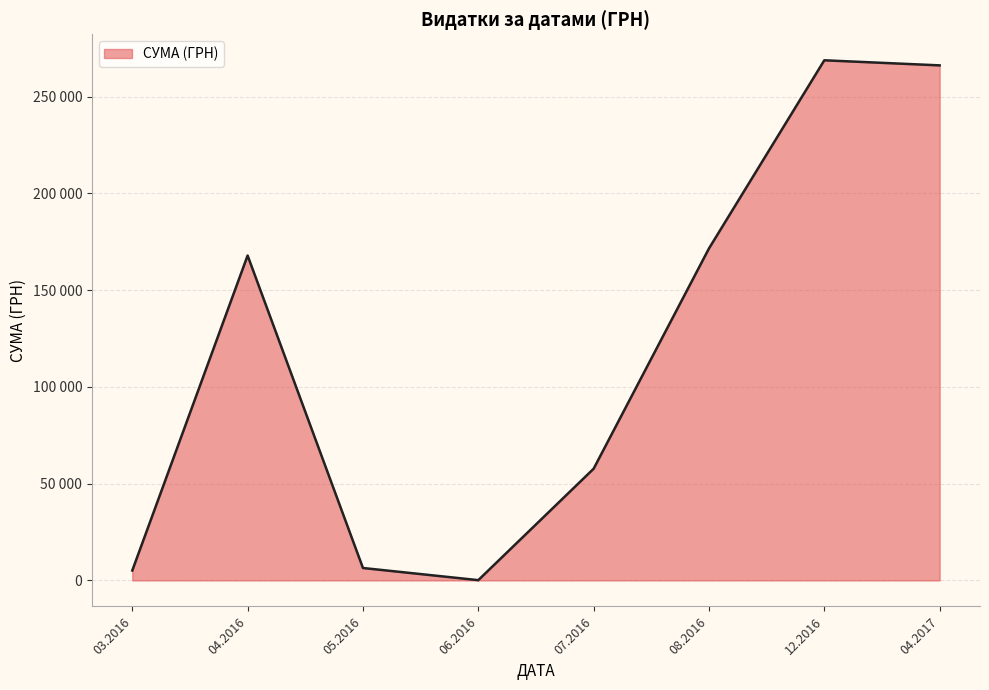

Is this an area chart (filled region under the line)?

Yes